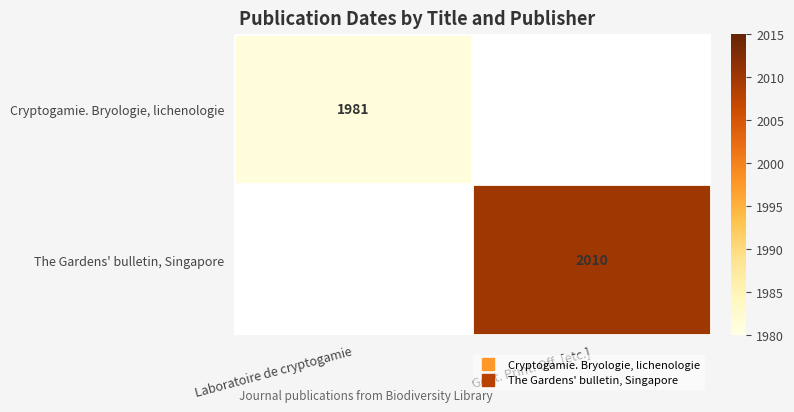

Rank the series by their average value, from lowest to highest.

Cryptogamie. Bryologie, lichenologie, The Gardens' bulletin, Singapore